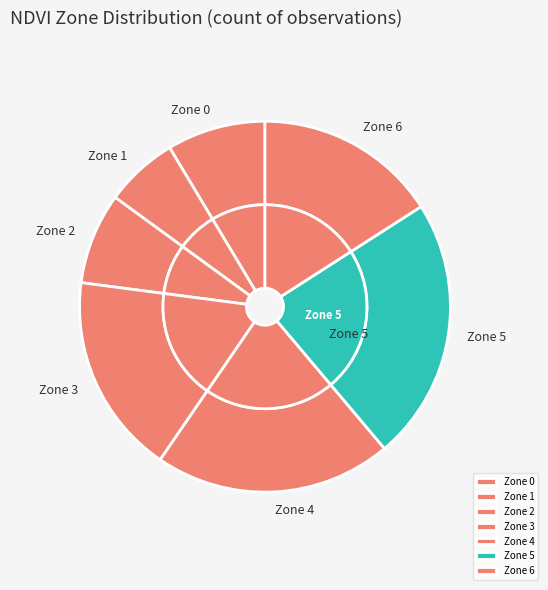

Which category has the smallest portion of the pie?

1